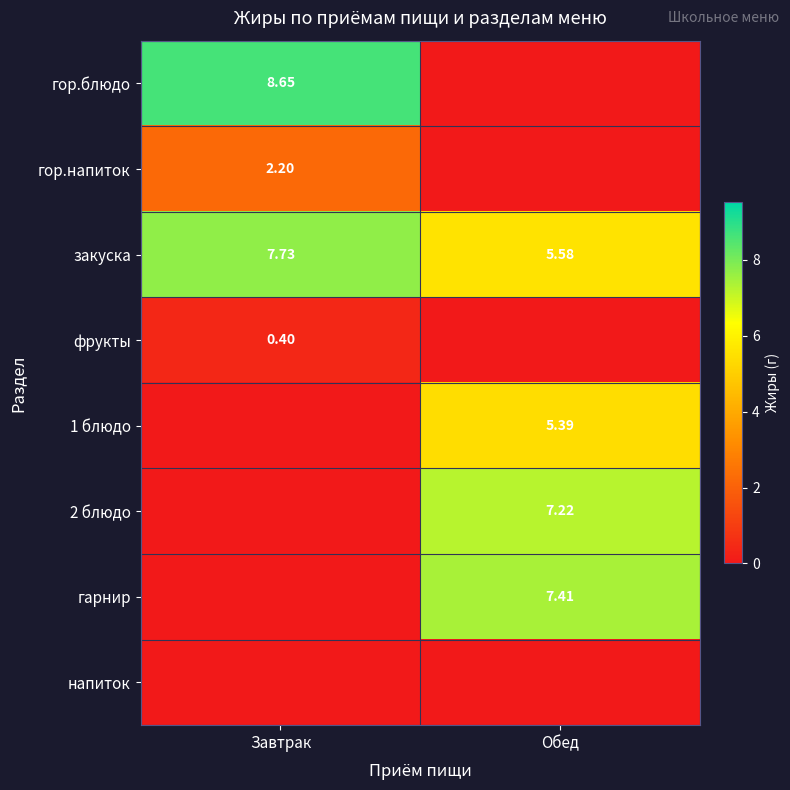

Is the value of закуска at Обед greater than the value of гор.напиток at Завтрак?

Yes